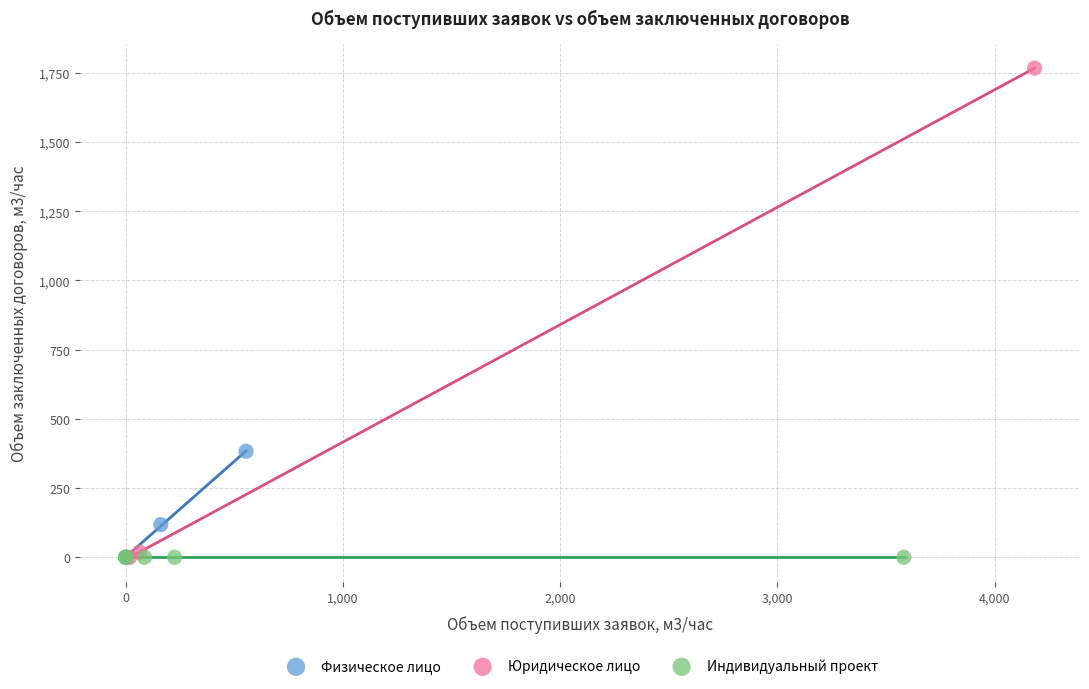

Which series reaches the maximum Y coordinate?

Юридическое лицо